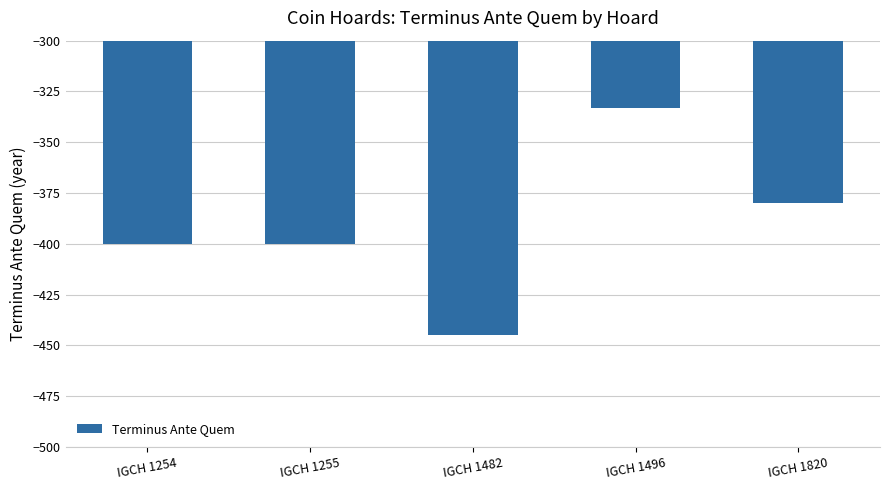

What value does the data have at IGCH 1482, to the nearest 50?

-450